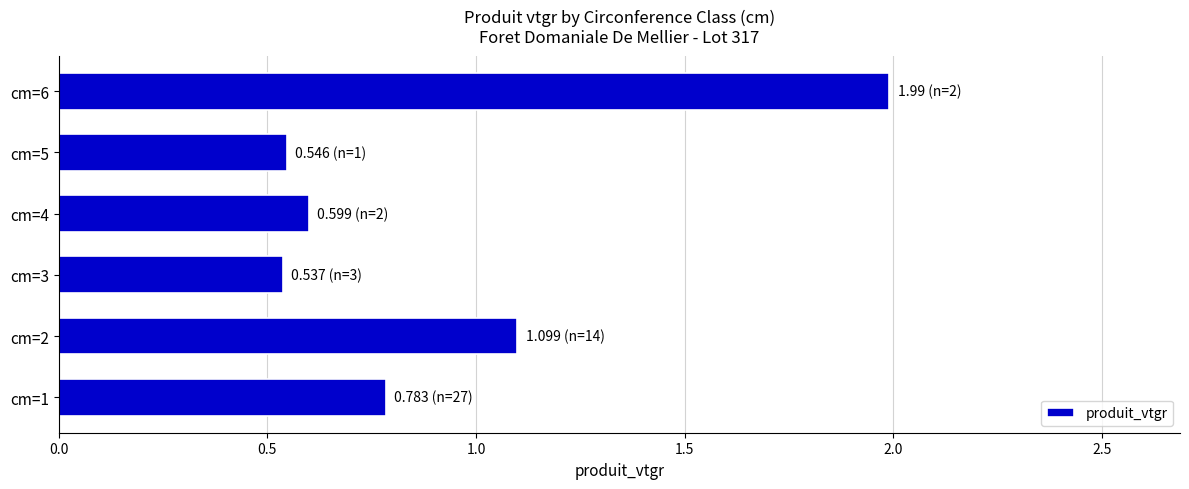

Which label corresponds to the largest value in the chart?

cm=6